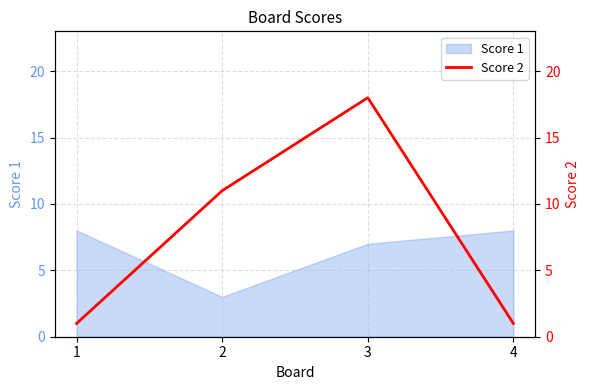

True or false: the data shows 18 at 3.

True